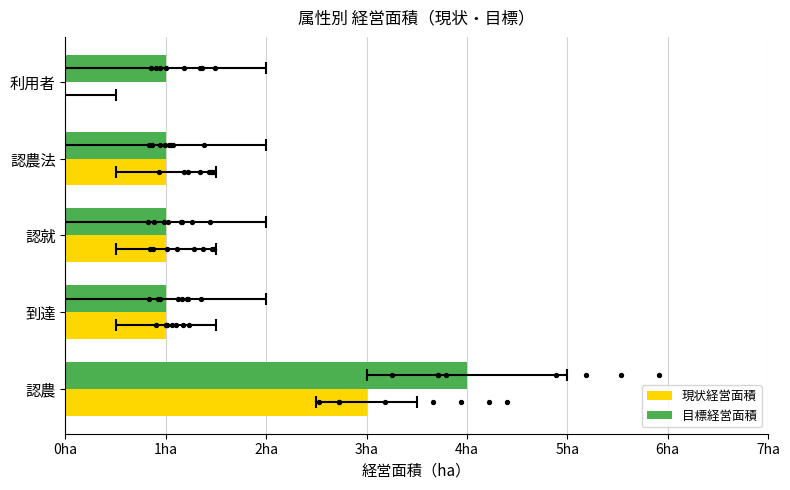

Which series contains the lowest Y value?

現状経営面積